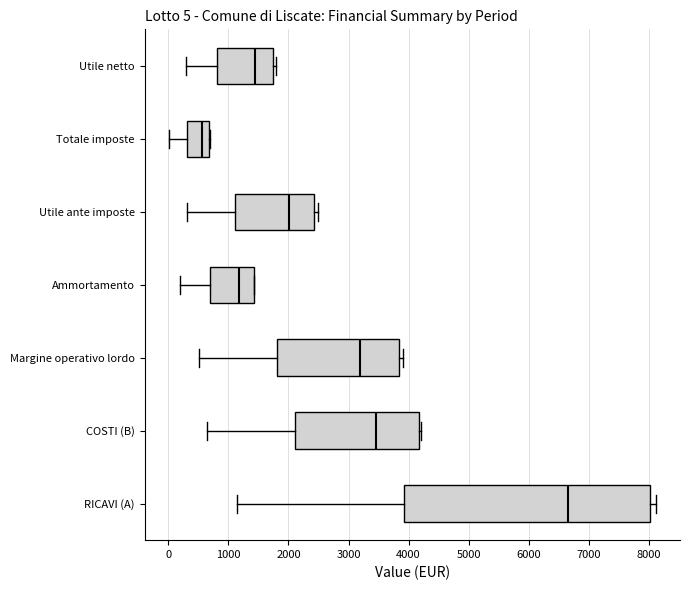

Which box is the widest, from its left edge to its right edge?

RICAVI (A)